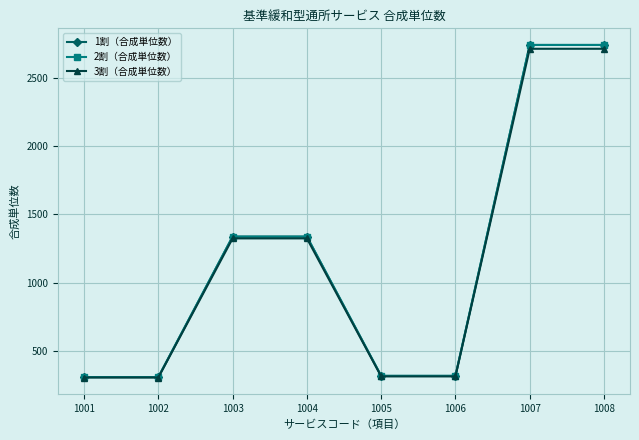

What is the sum of the 3割（合成単位数） values at 1002 and 1005?

616